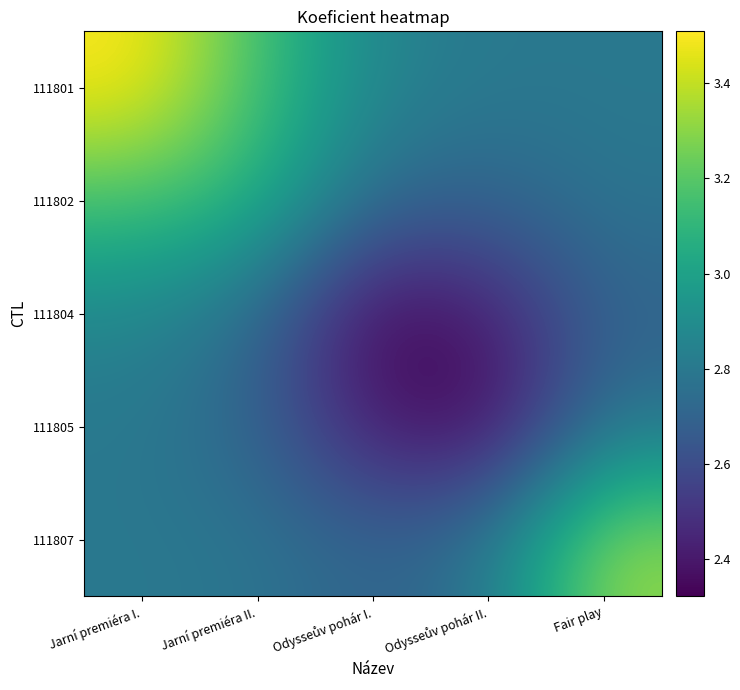

Which label corresponds to the largest value in the chart?

Jarní premiéra I.